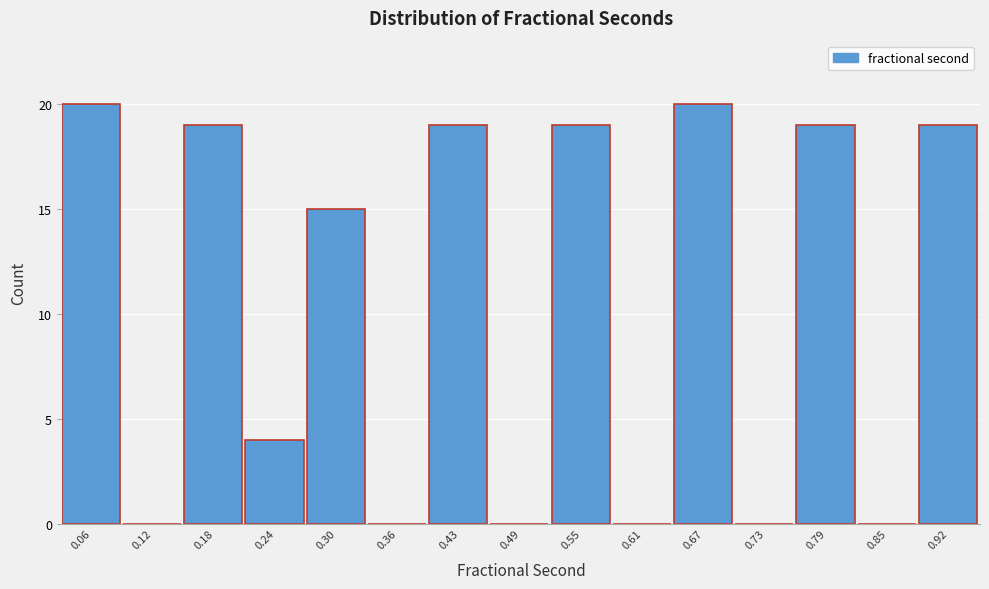

Reading left to right, list all the values displayed in this chart.

0.06=20	0.12=0	0.18=19	0.24=4	0.30=15	0.36=0	0.43=19	0.49=0	0.55=19	0.61=0	0.67=20	0.73=0	0.79=19	0.85=0	0.92=19